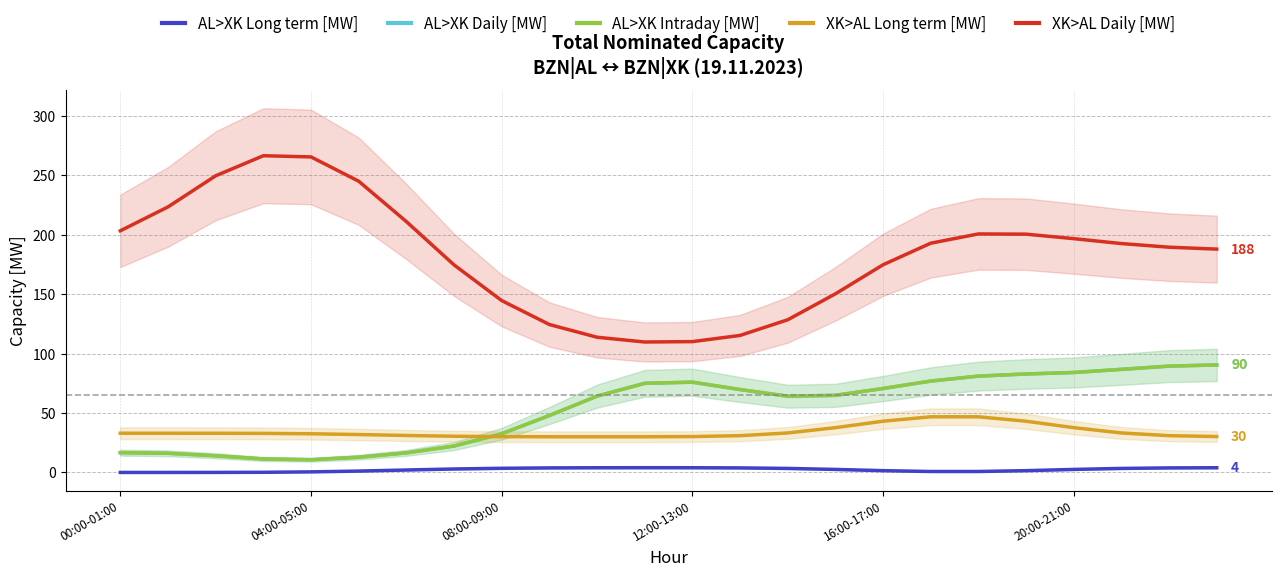

What value does the XK>AL Long term [MW] series have at 16:00-17:00?

43.1